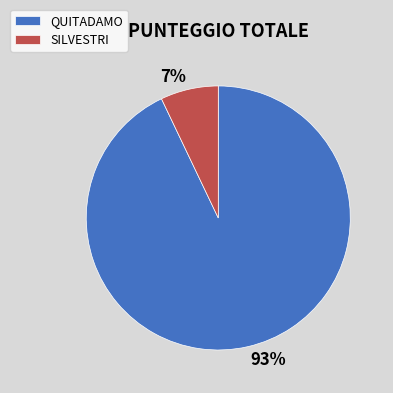

Is SILVESTRI the majority of the pie?

No